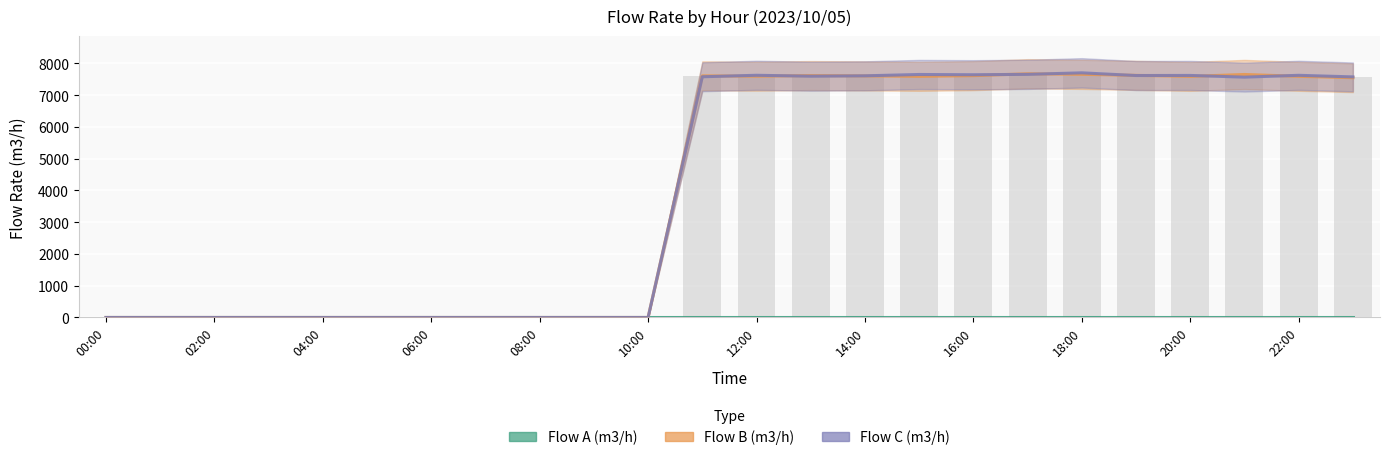

Is the value of Flow C (m3/h) at 16:00 greater than the value of Flow B (m3/h) at 22:00?

Yes